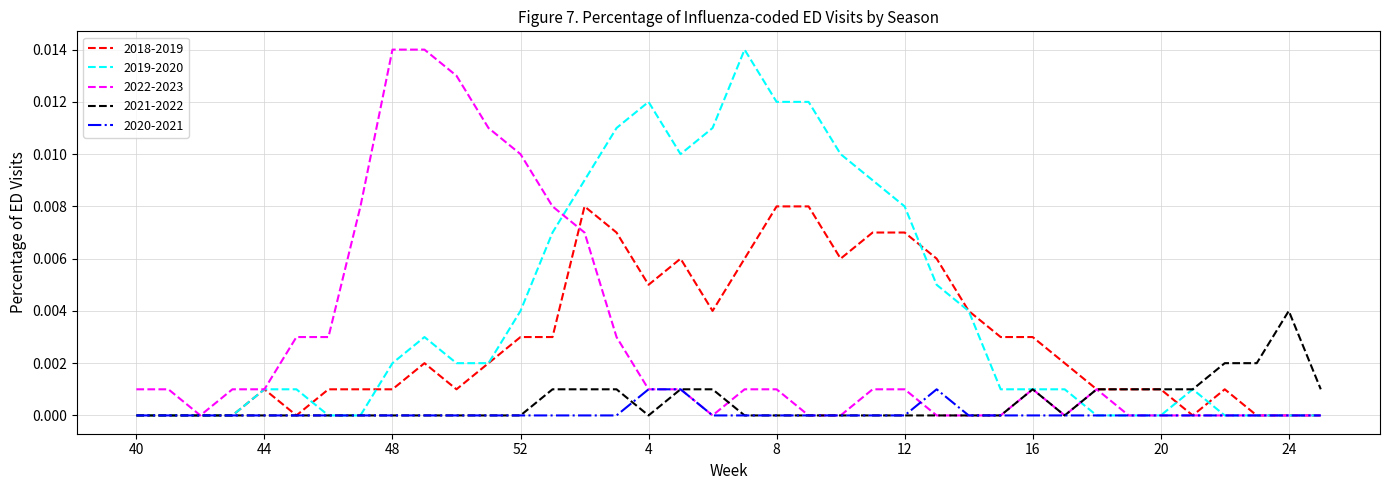

What is the label of the 33rd point from the right?

45